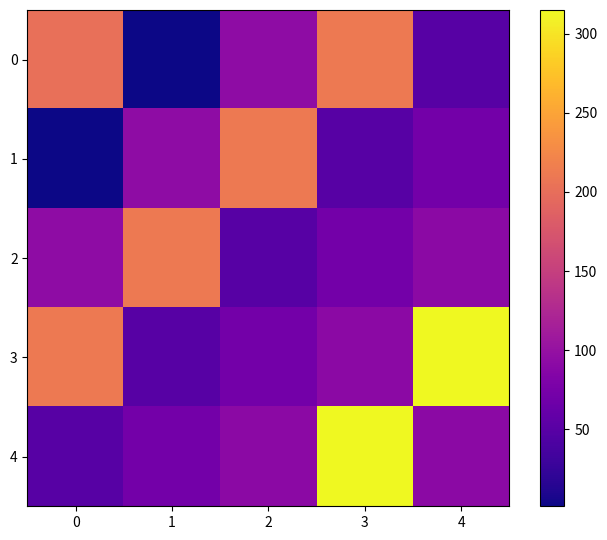

Reading left to right, transcribe all the data shown in this chart.

0: 0=202.0	1=1.4	2=93.8	3=211.8	4=50.0
1: 0=1.4	1=93.8	2=211.8	3=50.0	4=72.0
2: 0=93.8	1=211.8	2=50.0	3=72.0	4=92.0
3: 0=211.8	1=50.0	2=72.0	3=92.0	4=314.9
4: 0=50.0	1=72.0	2=92.0	3=314.9	4=92.0